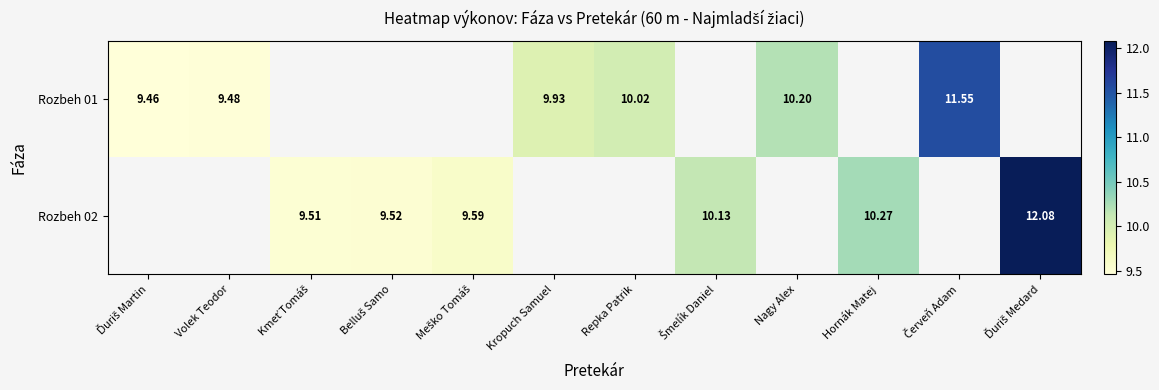

Which category has the lowest value across all series?

Ďuriš Martin